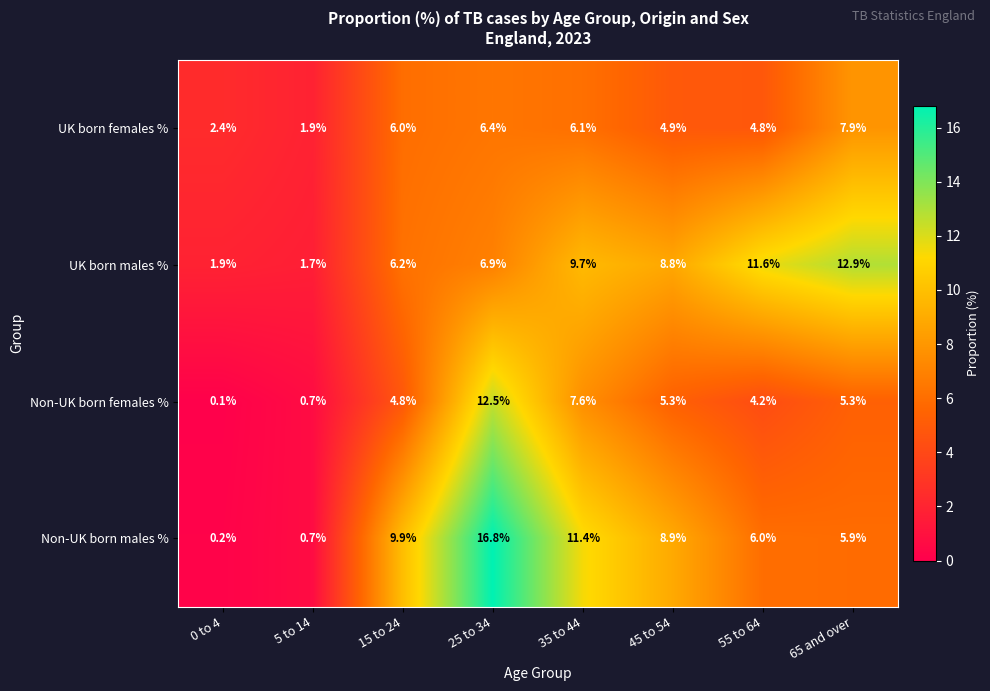

What is the total value across all series at 35 to 44?

34.8